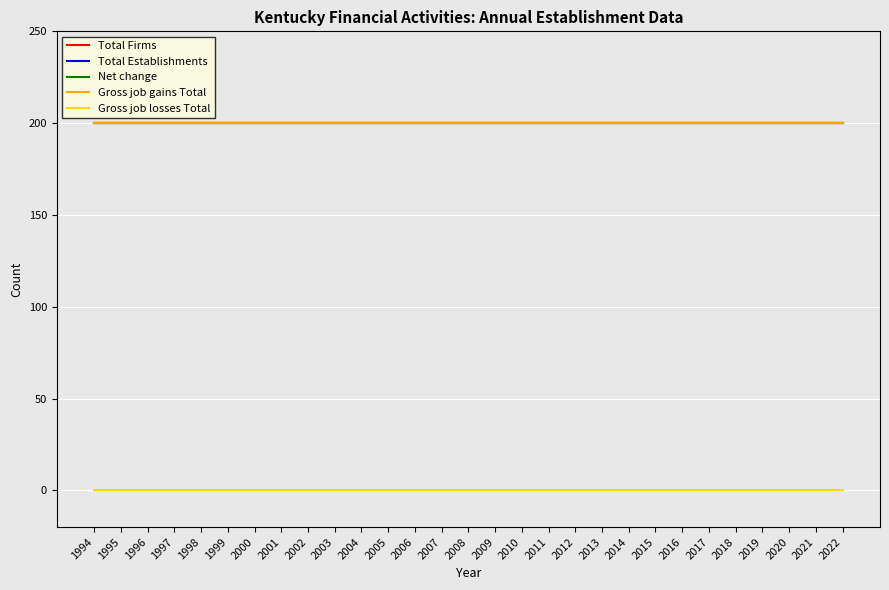

True or false: Gross job losses Total has more than 1 points higher than both neighbors.

False